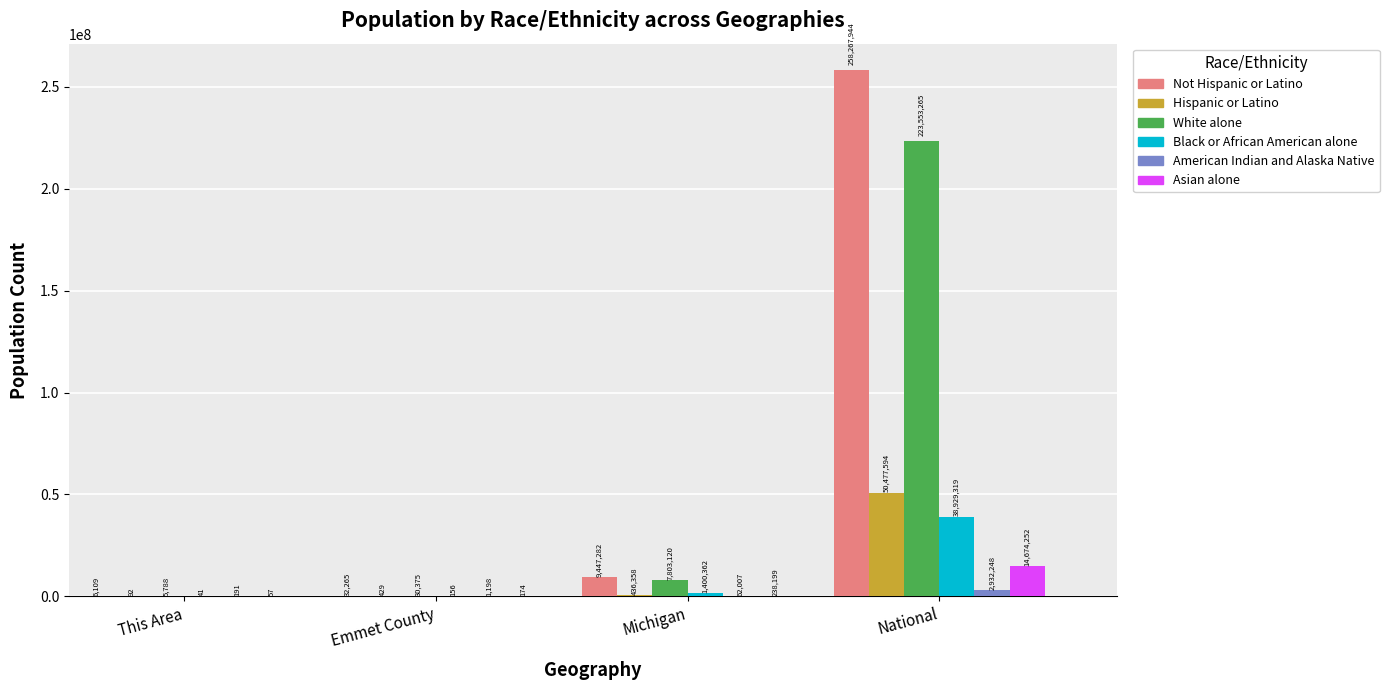

At which category is the sum across all series the highest?

National